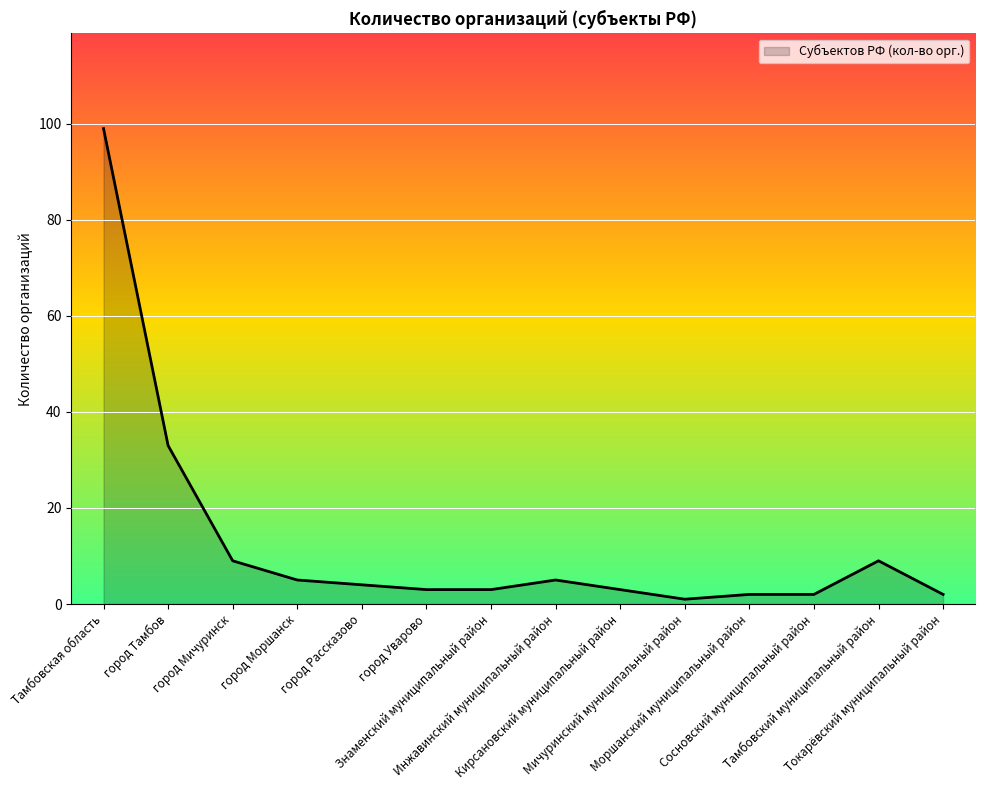

Reading left to right, transcribe all the data shown in this chart.

99	33	9	5	4	3	3	5	3	1	2	2	9	2